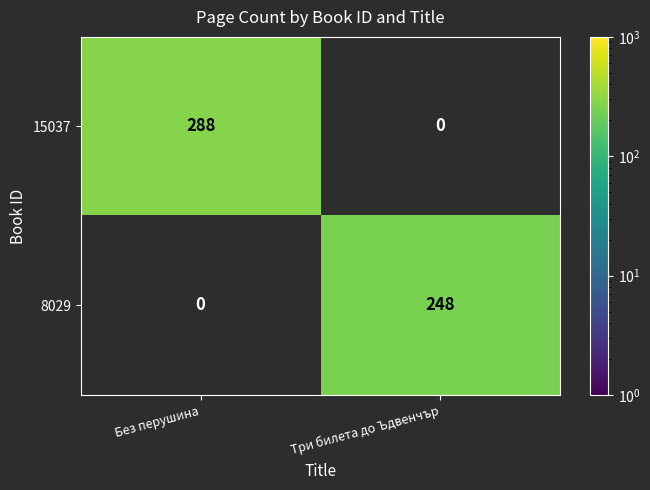

What is the difference between the 15037 values at Три билета до Ъдвенчър and Без перушина?

288